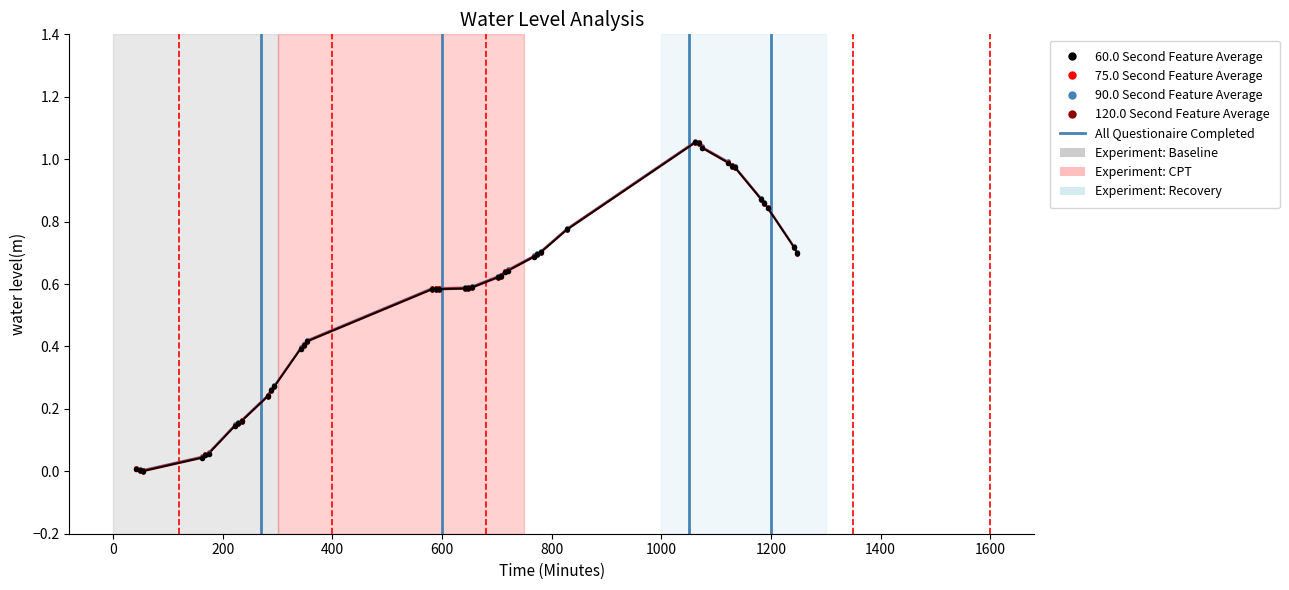

What is the label of the 31st point from the right?

1600